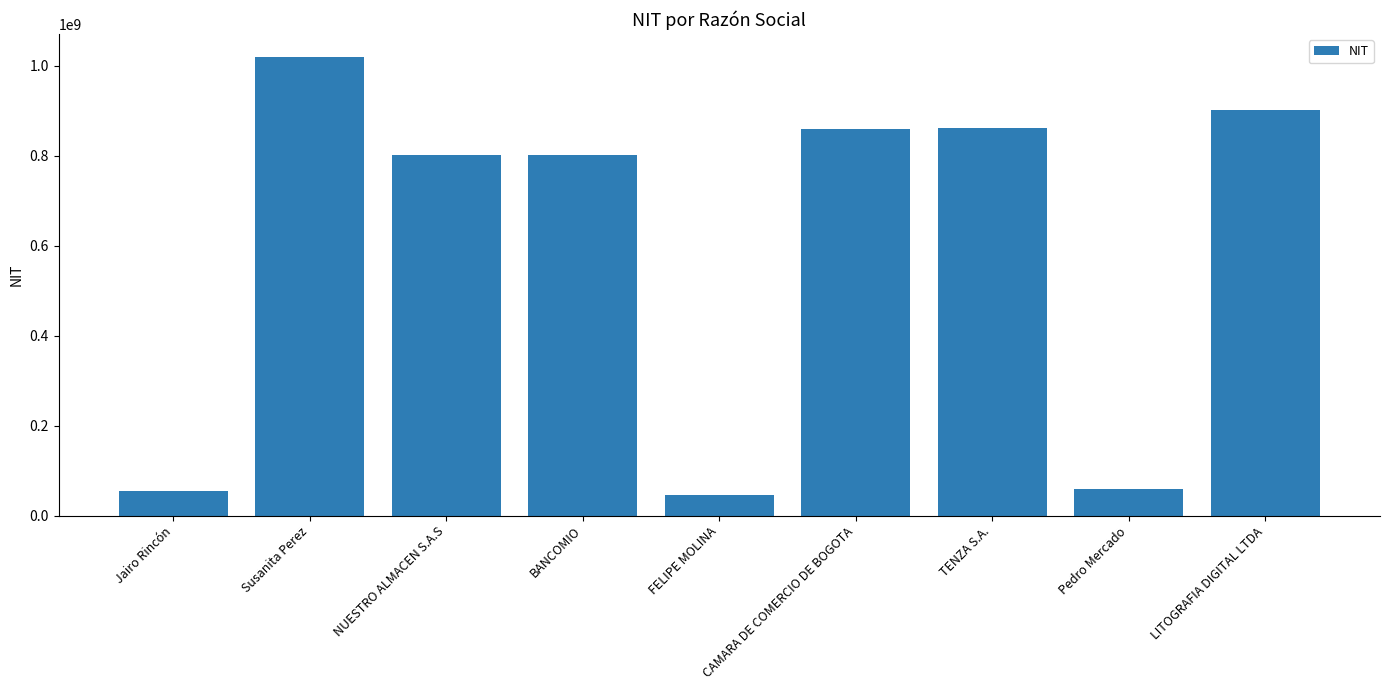

What is the sum of all values?

5399209497